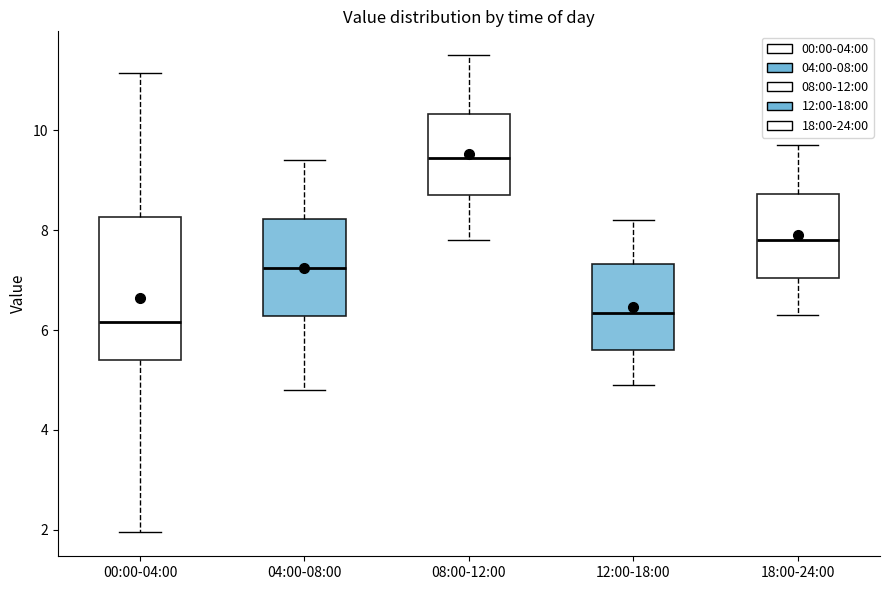

Reading left to right, read every box against the y-axis: the position of its median line, the range the box covers, and the ends of its whiskers. The values are not printed on the chart, so give them approximately, as read against the axis.

00:00-04:00: median 6.2, box 5.4 to 8.2, whiskers 2.0 to 11.2
04:00-08:00: median 7.2, box 6.2 to 8.2, whiskers 4.8 to 9.4
08:00-12:00: median 9.4, box 8.8 to 10.4, whiskers 7.8 to 11.6
12:00-18:00: median 6.4, box 5.6 to 7.4, whiskers 5.0 to 8.2
18:00-24:00: median 7.8, box 7.0 to 8.8, whiskers 6.4 to 9.8